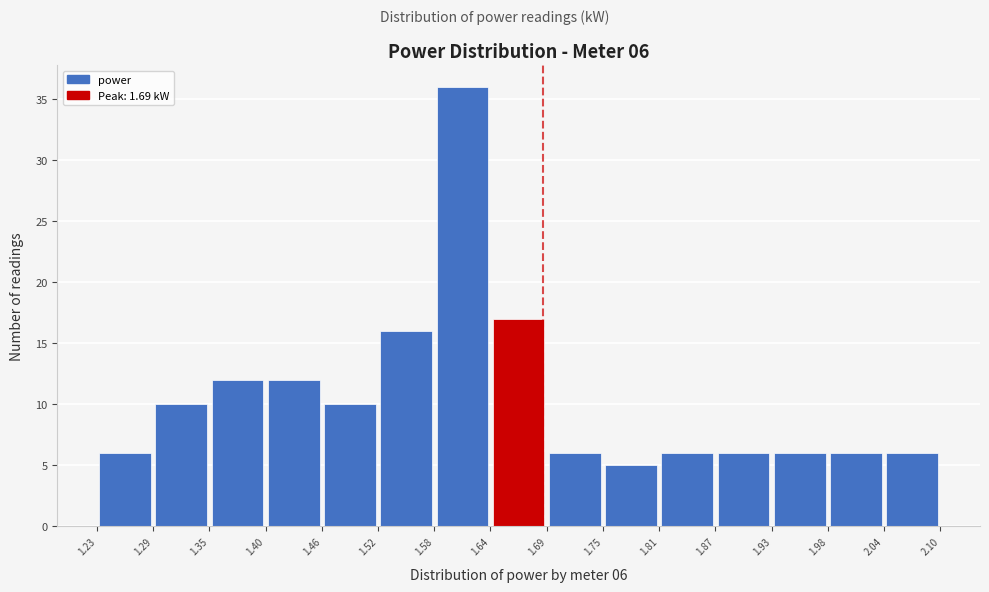

Over which range of the x-axis is the bar tallest?

1.58 to 1.64